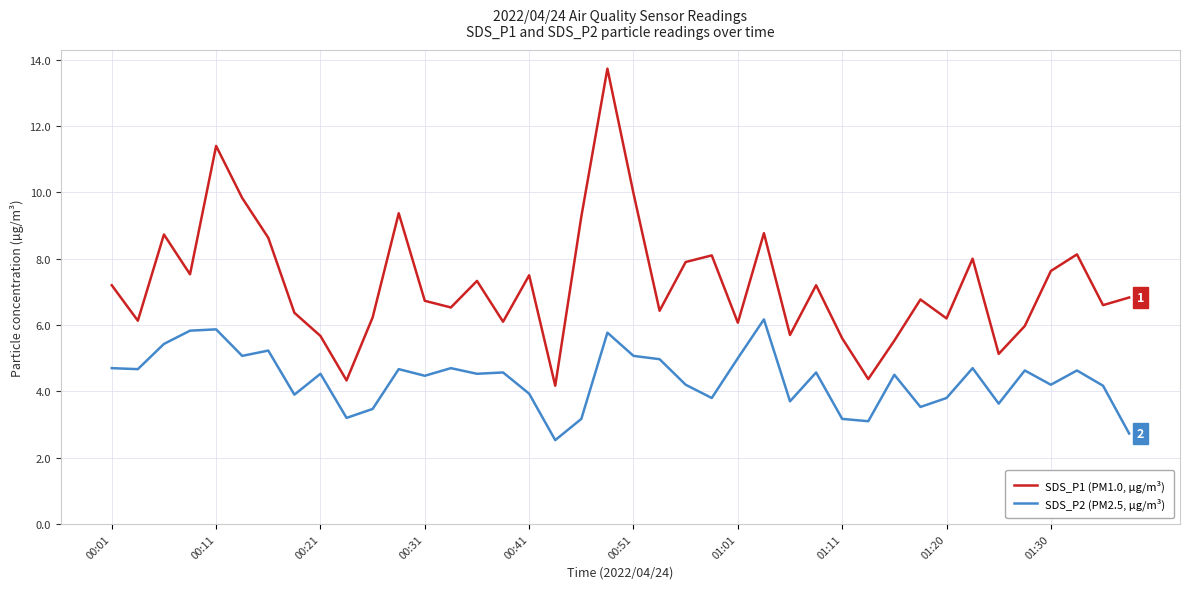

Which series has the largest total across all categories?

SDS_P1 (PM1.0, µg/m³)